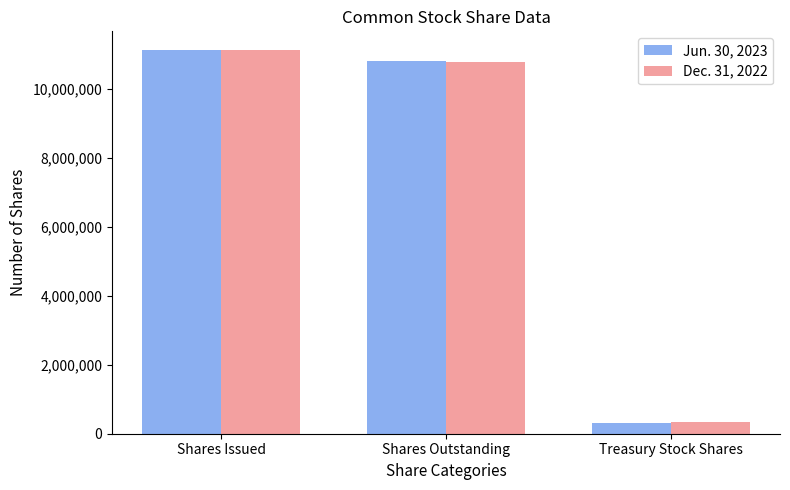

At which category is the sum across all series the highest?

Shares Issued